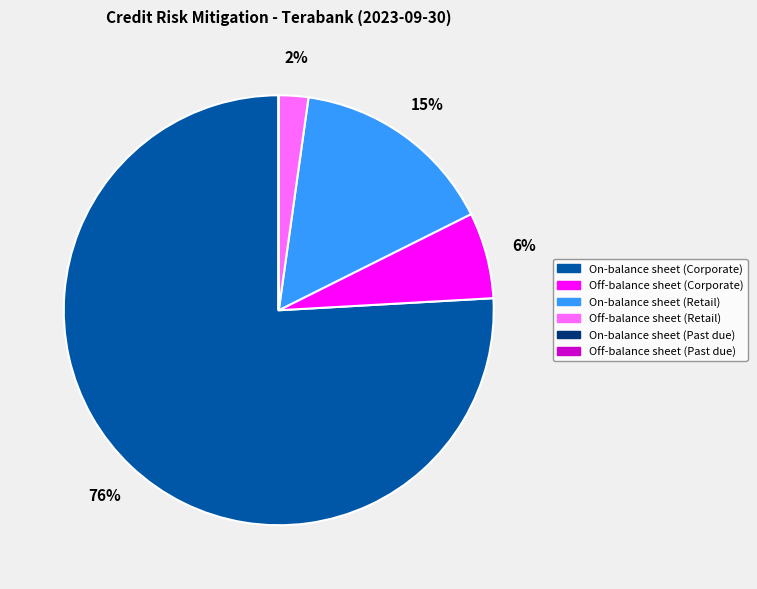

The Off-balance sheet (Retail) slice represents 2% of the pie. True or false?

True